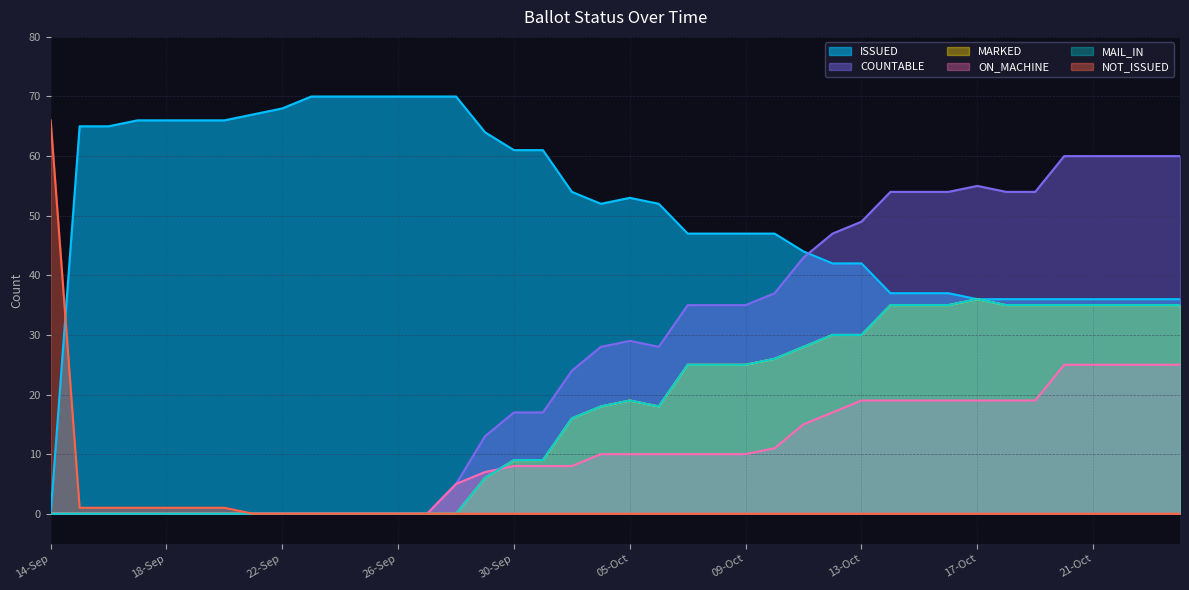

True or false: MARKED and ON_MACHINE intersect in this chart.

True